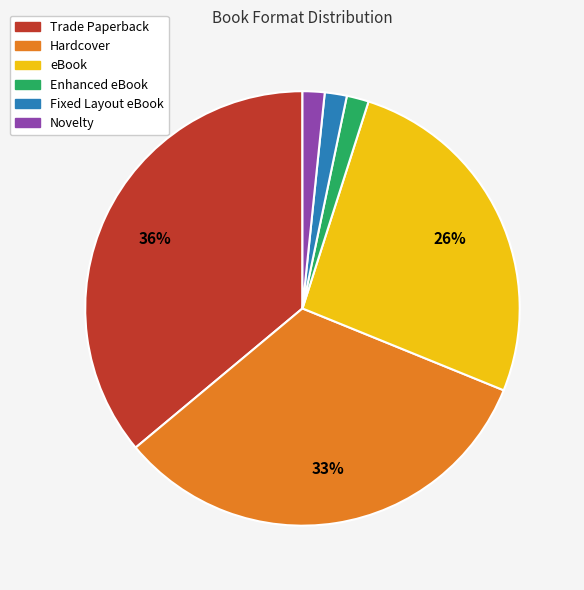

Is the sum of Fixed Layout eBook and Trade Paperback greater than half?

No